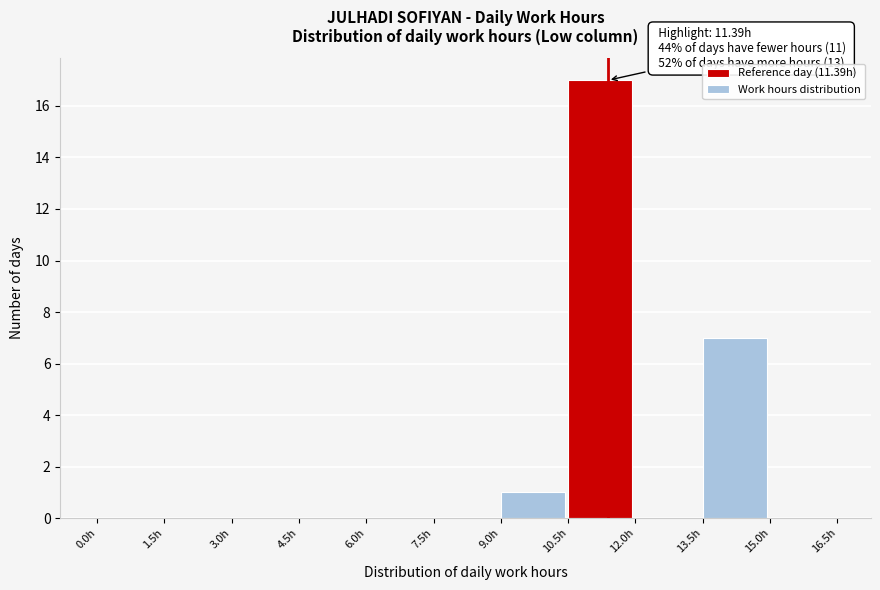

Which range on the x-axis has the tallest bar?

10.5 to 12.0